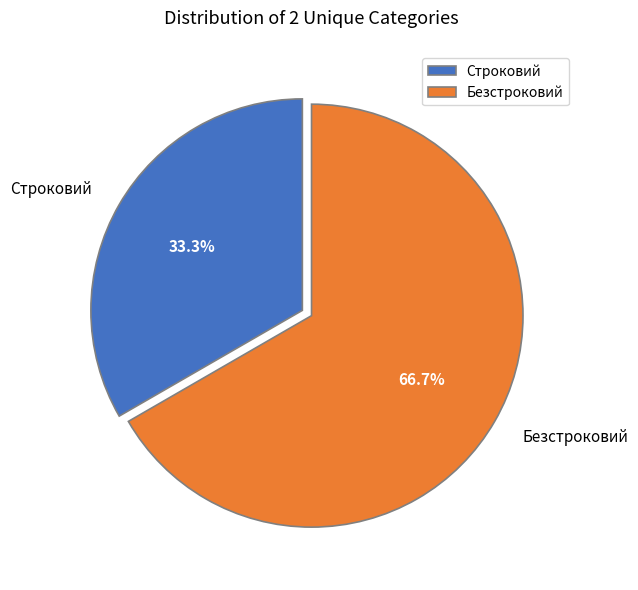

Rank the categories by value from highest to lowest.

Безстроковий, Строковий